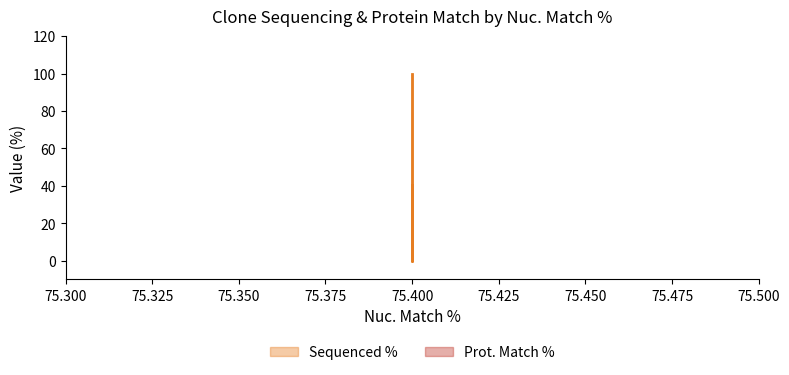

Reading left to right, extract all data points from this chart.

100.0	0.0	40.3